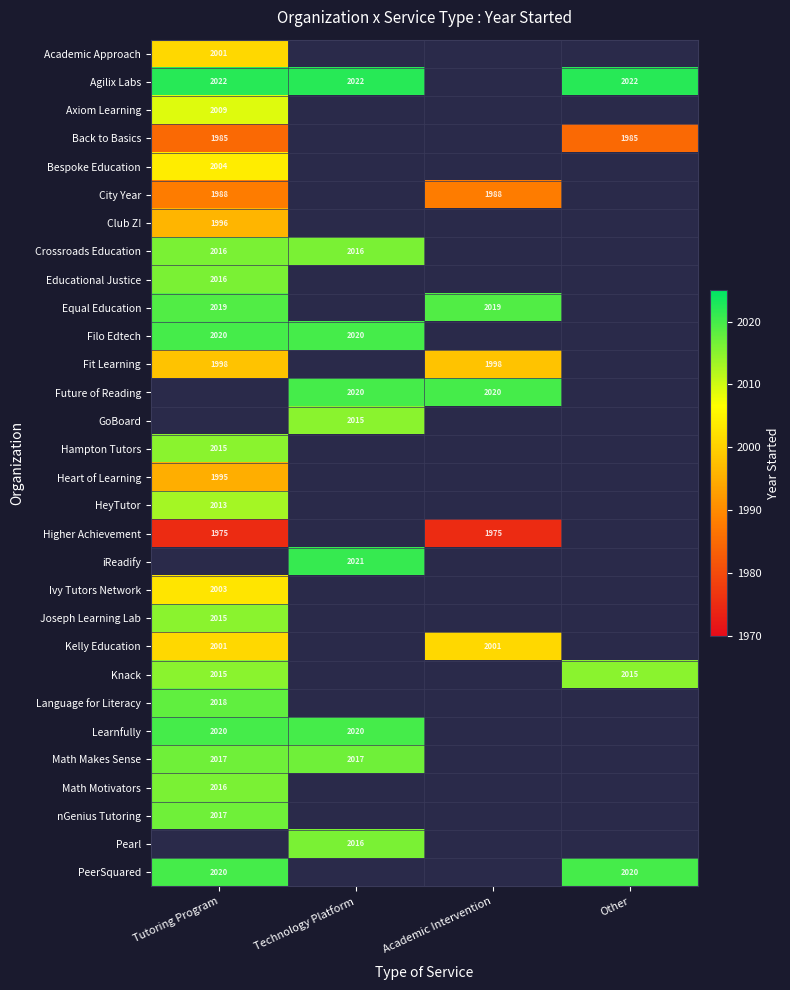

The Agilix Labs series shows 2022 at Tutoring Program. True or false?

True